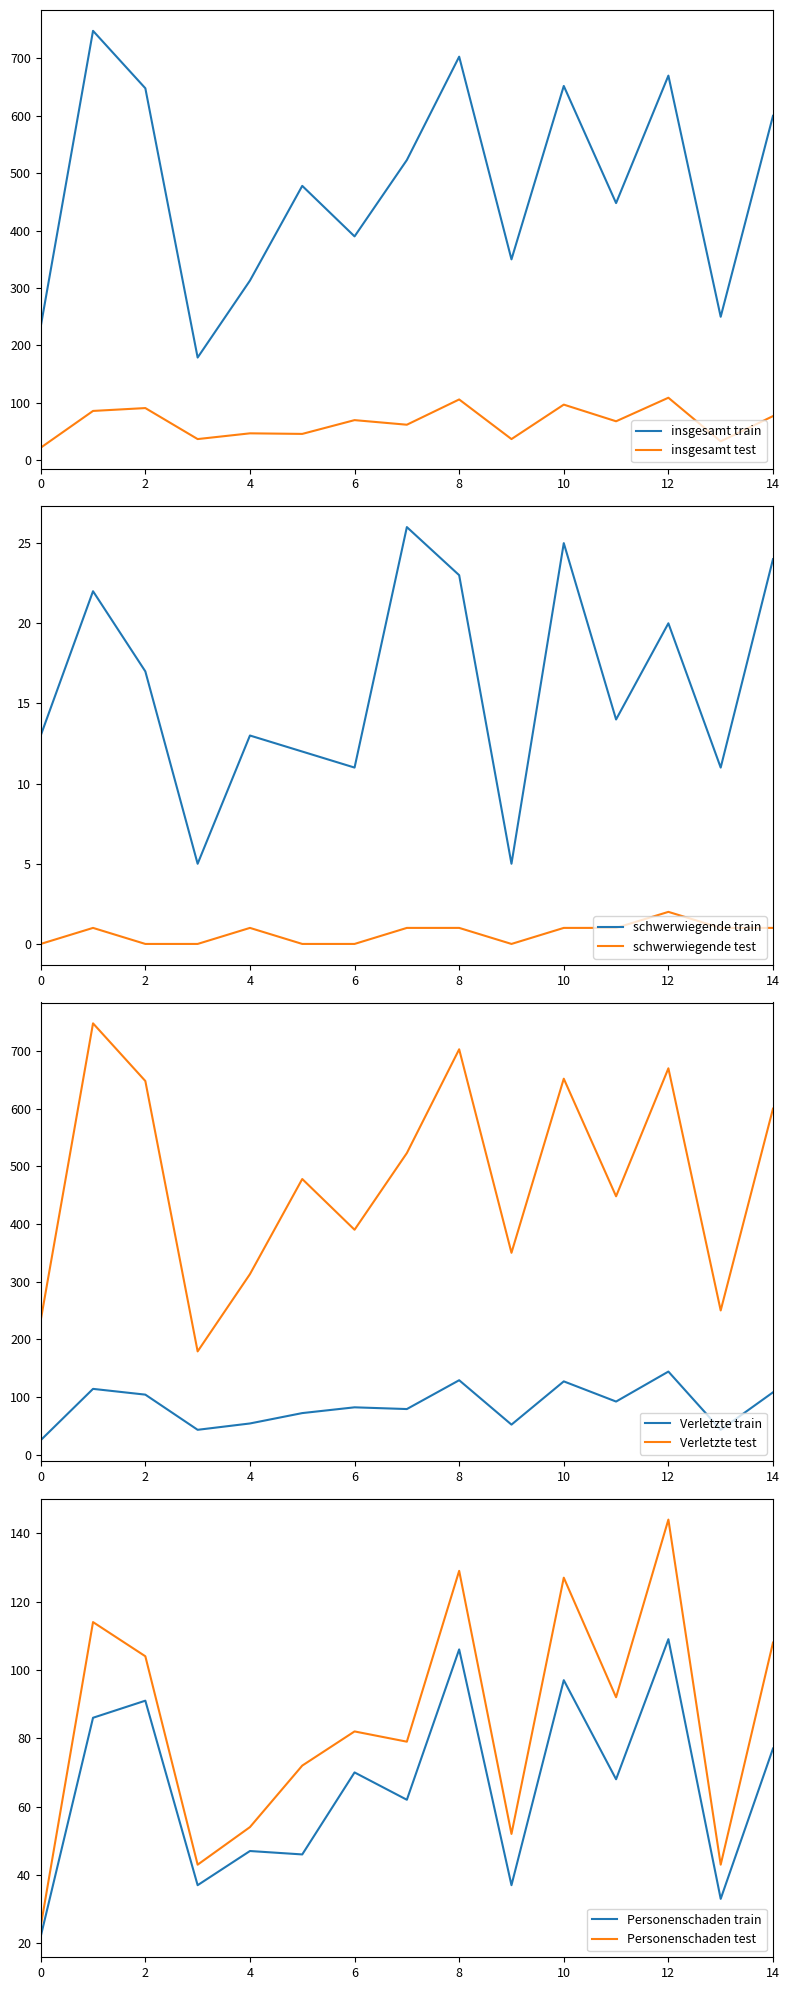

The schwerwiegende test series shows 1 at 10. True or false?

True